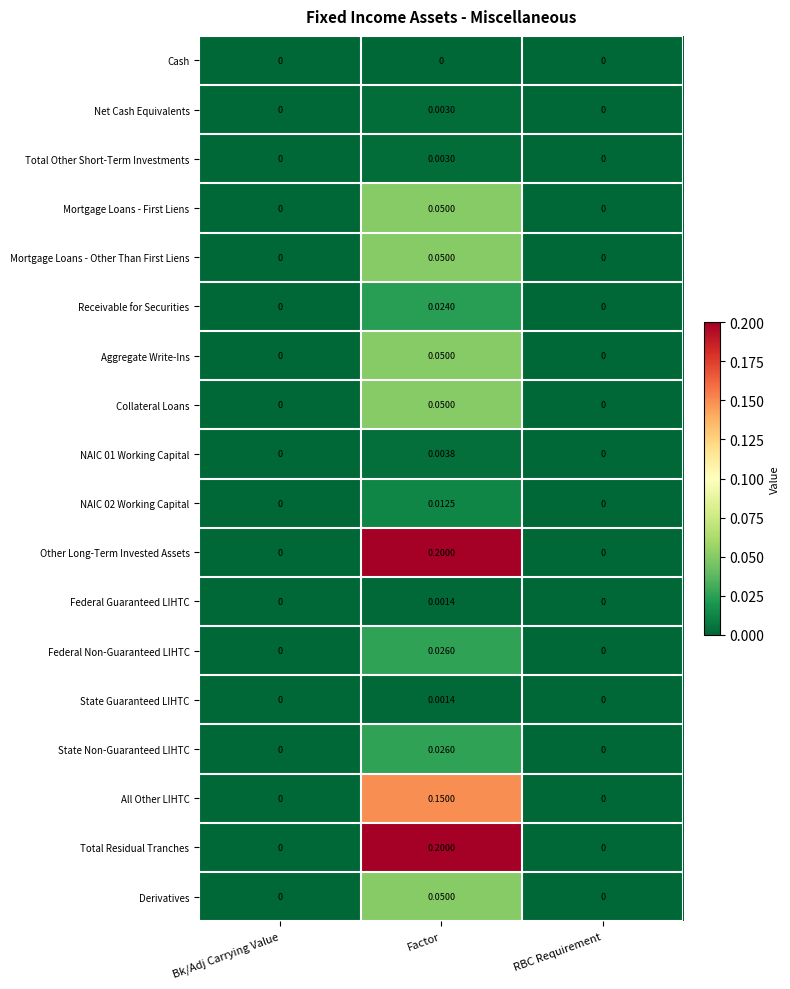

Which category has the highest value in the Receivable for Securities series?

Factor